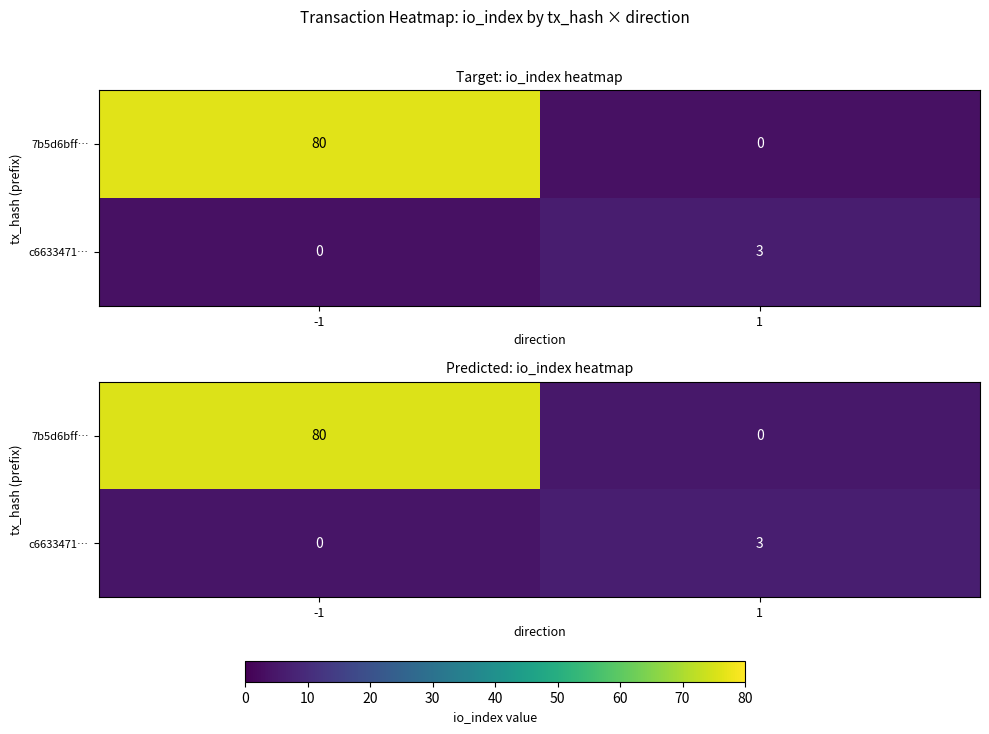

Which category has the highest value in the 7b5d6bff… series?

-1